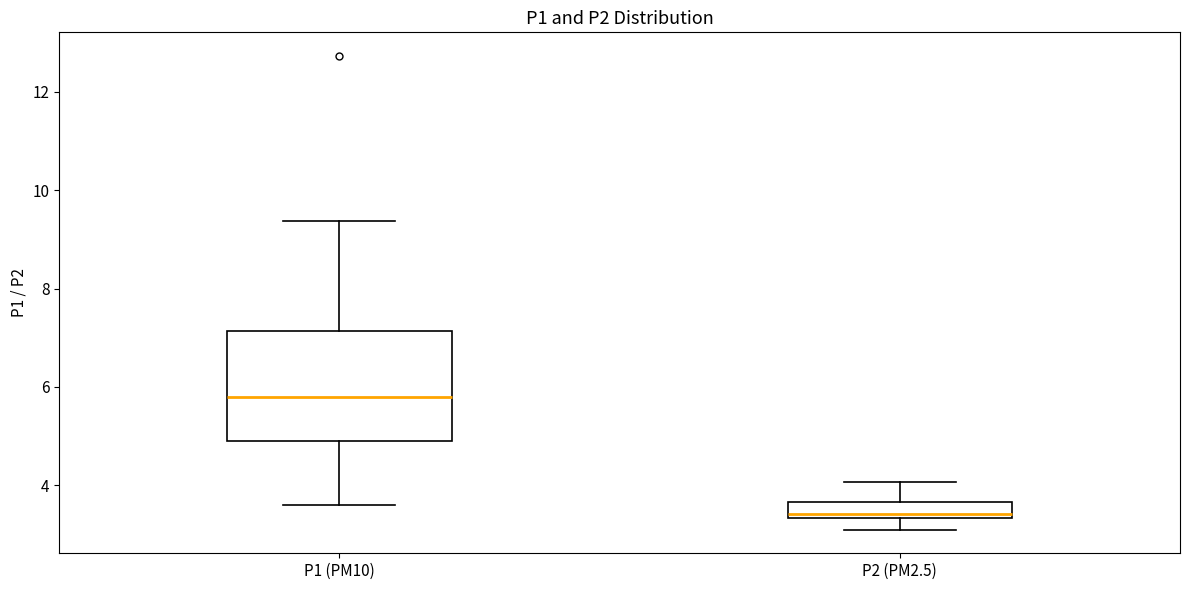

Reading left to right, read every box against the y-axis: the position of its median line, the range the box covers, and the ends of its whiskers. The values are not printed on the chart, so give them approximately, as read against the axis.

P1 (PM10): median 5.8, box 5.0 to 7.2, whiskers 3.6 to 9.4
P2 (PM2.5): median 3.4 (just above the box's lower edge), box 3.4 to 3.6, whiskers 3.2 to 4.0